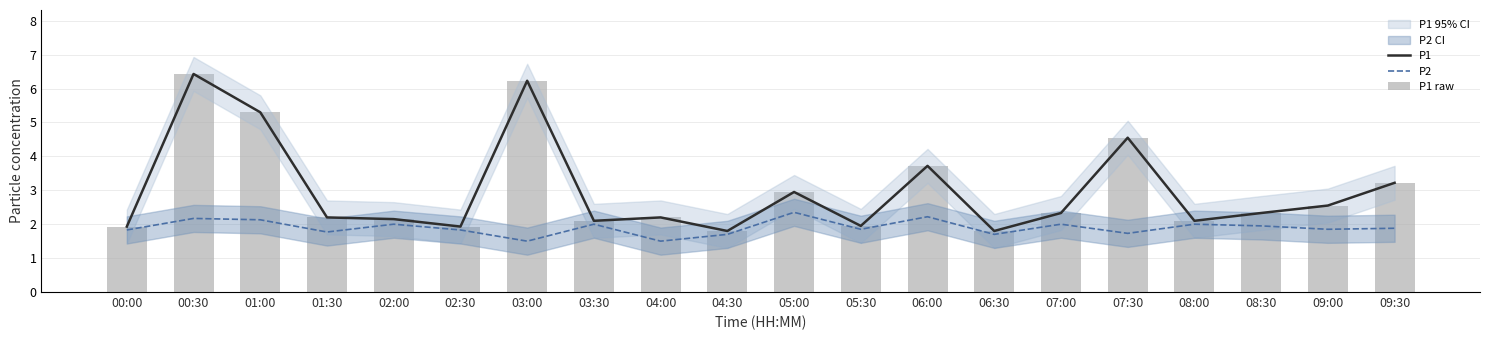

At which category does the chart reach its peak across all series?

00:30